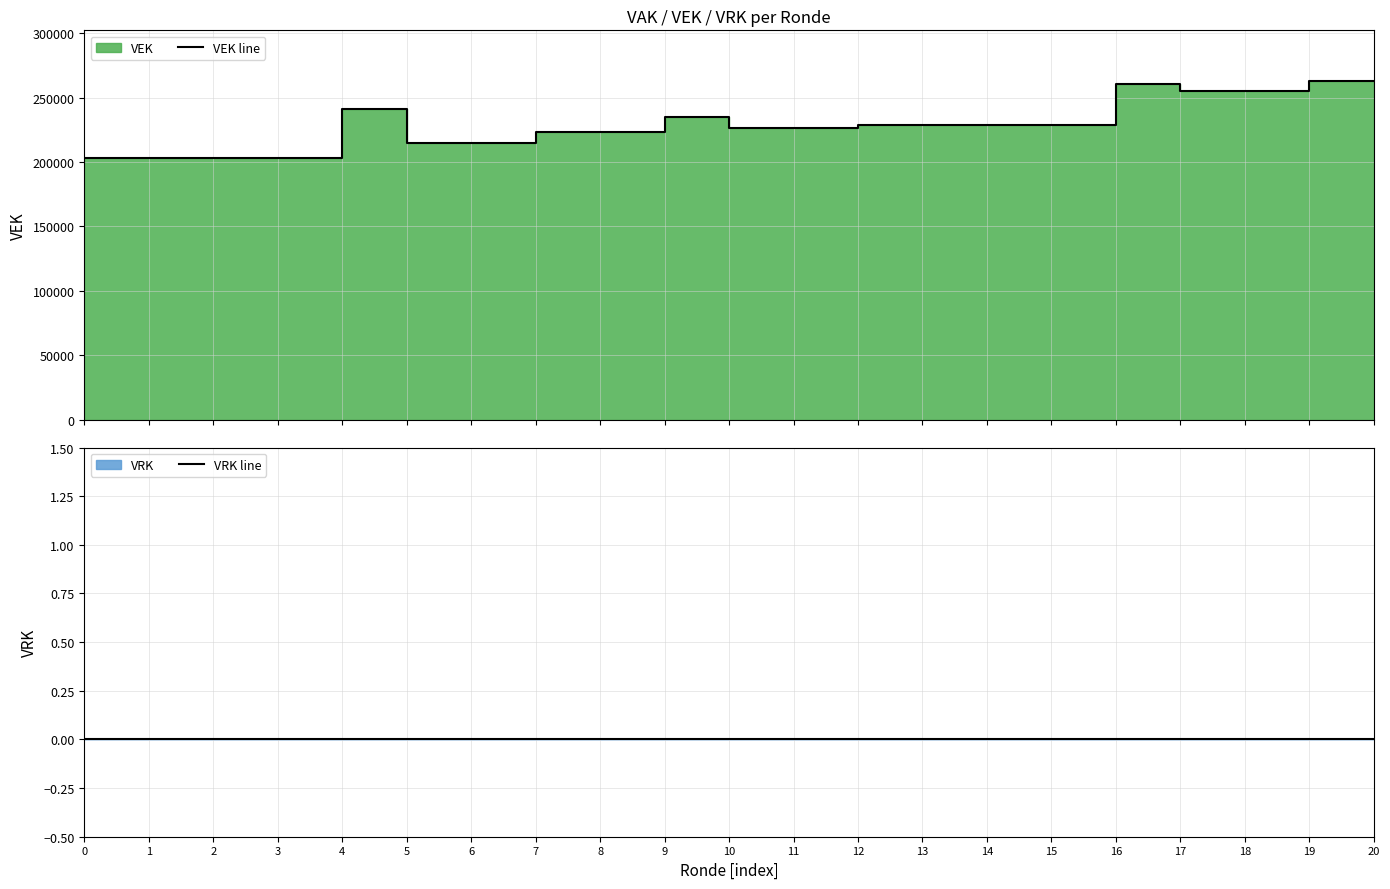

True or false: VRK line and VEK line intersect in this chart.

False